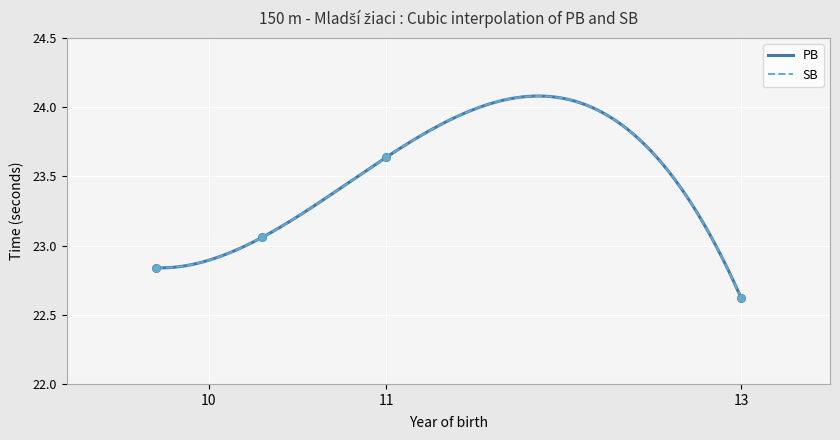

Which series has the largest total across all categories?

PB